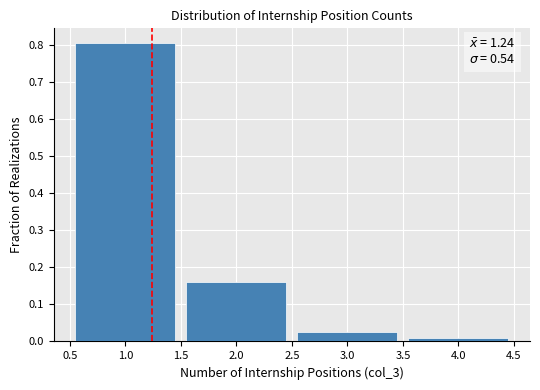

Which range on the x-axis has the tallest bar?

0.5 to 1.5